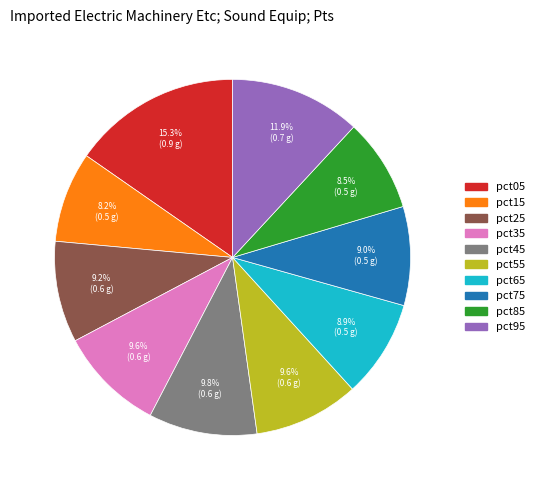

To the nearest percent, what is the combined percentage of pct05 and pct35?

25%